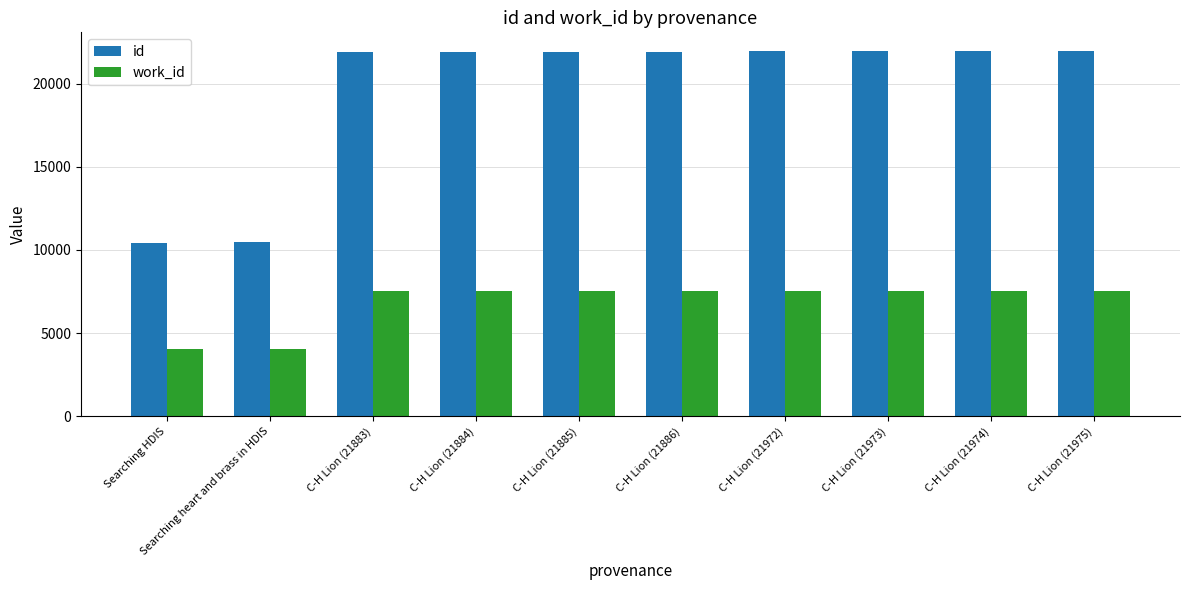

At which label is id closest to 16204?

C-H Lion (21883)